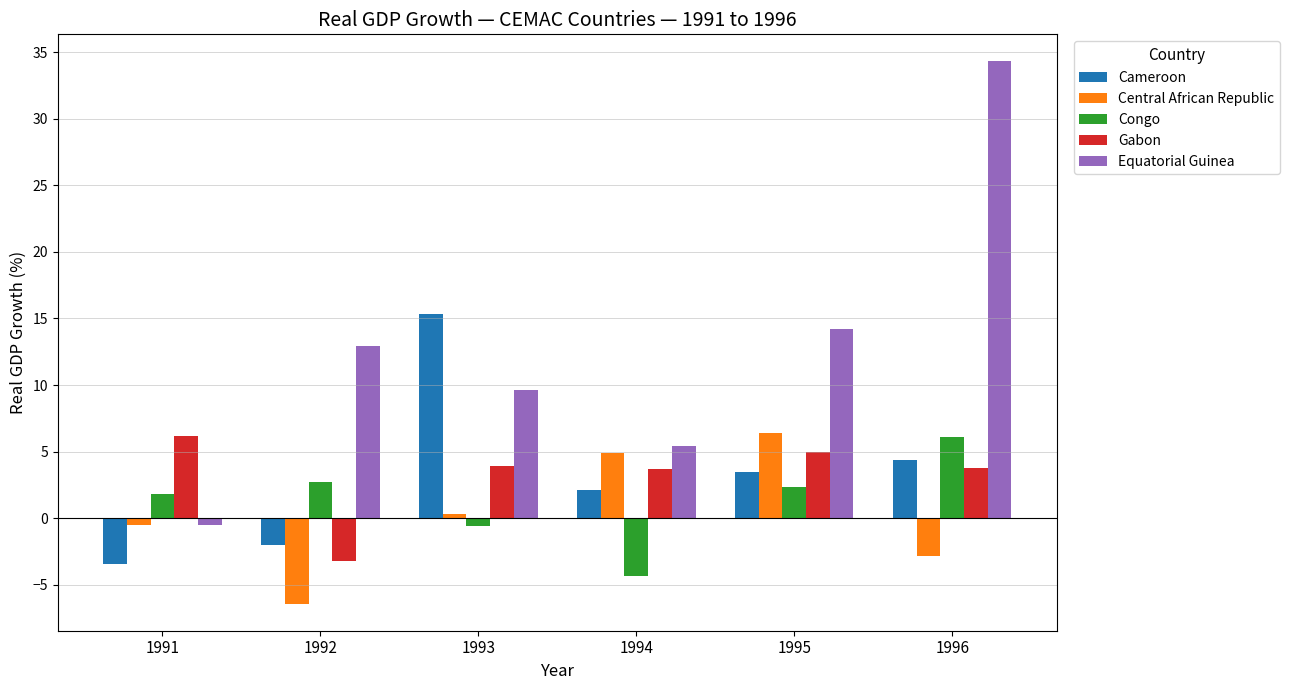

Count the number of categories in the chart.

6